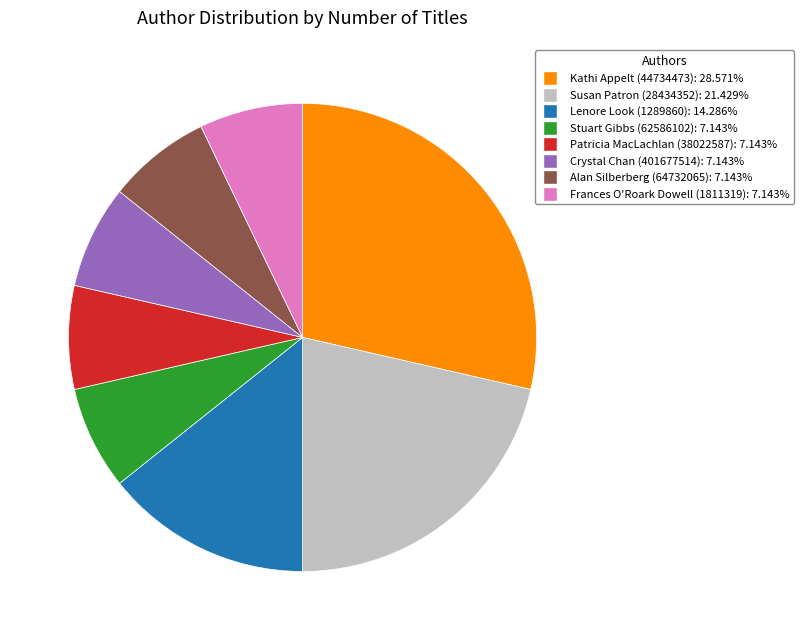

What is the largest slice in the pie chart?

Kathi Appelt (44734473)